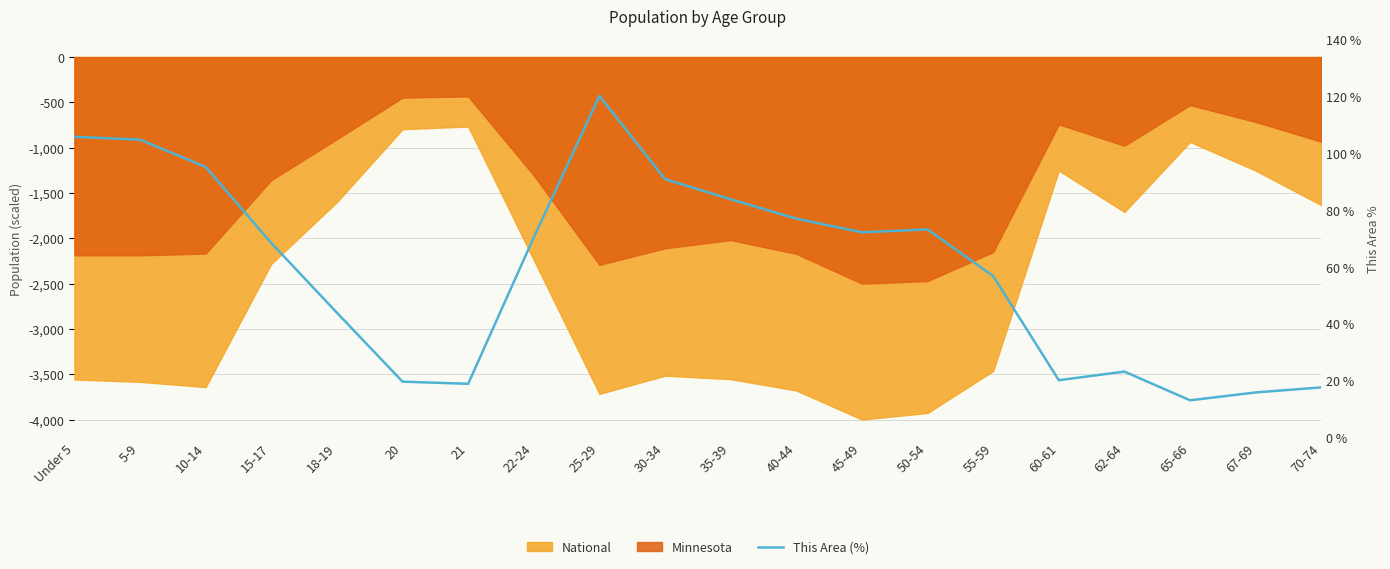

How many lines are shown in the chart?

1